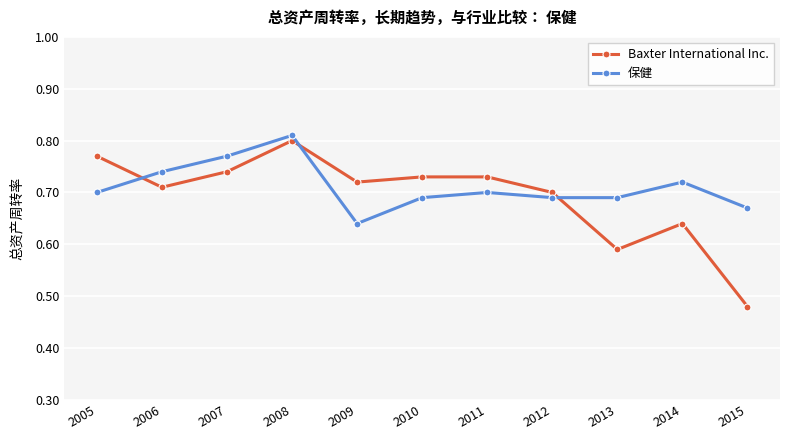

Rank the series at 2009 from highest to lowest value.

Baxter International Inc., 保健